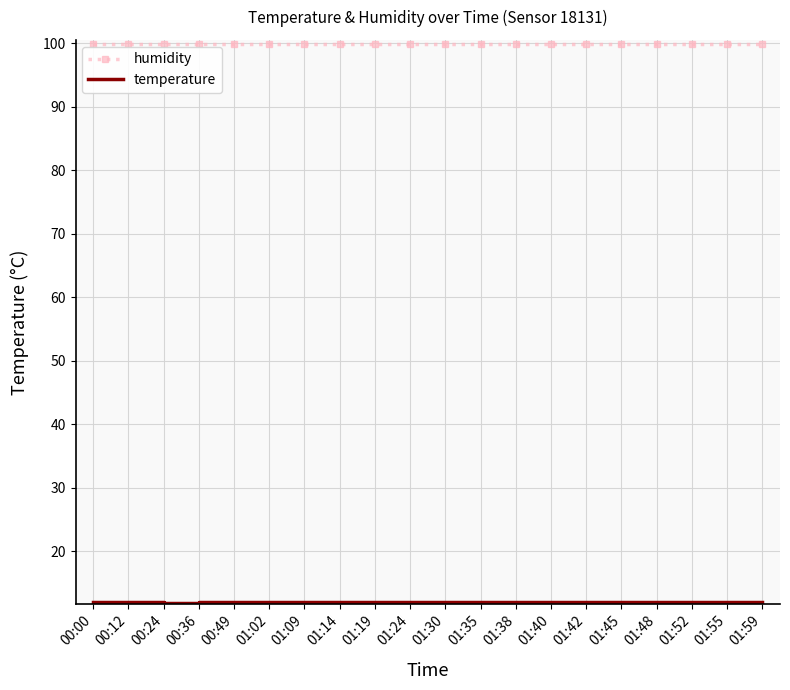

What is the greatest value displayed?

99.9